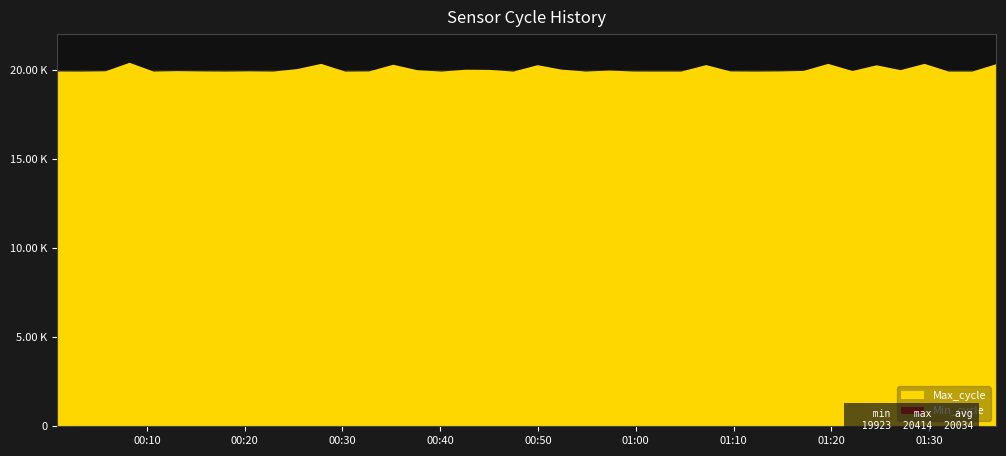

Which has a higher value, 2023/08/09 00:13:05 or 2023/08/09 00:22:54?

2023/08/09 00:13:05